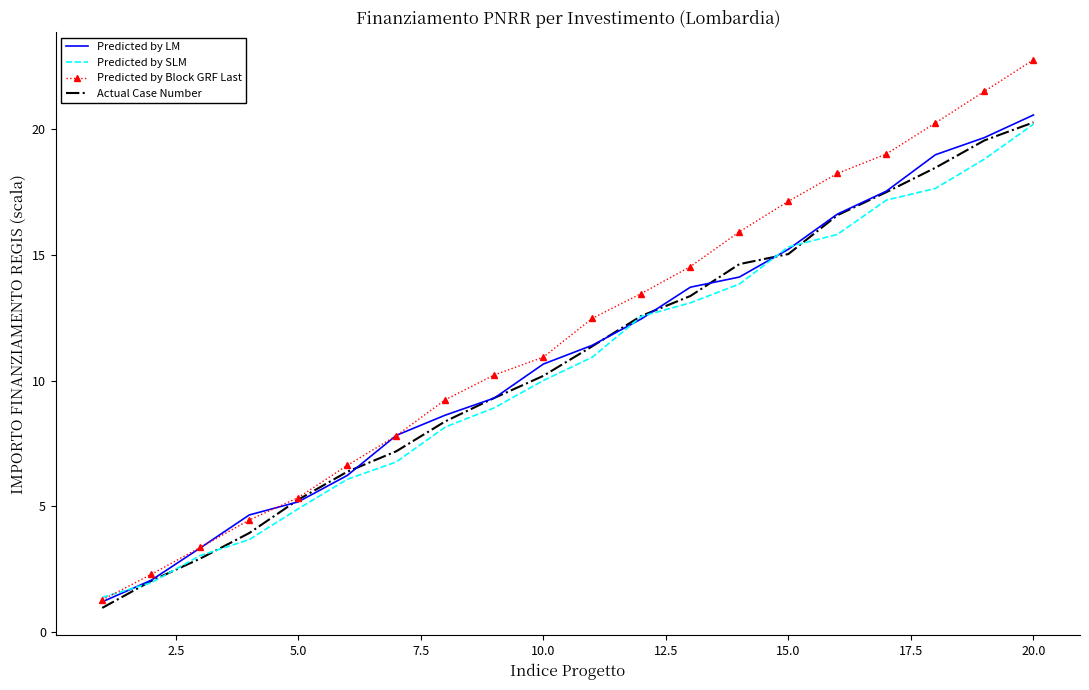

Which series has the largest range (max minus min)?

Predicted by Block GRF Last